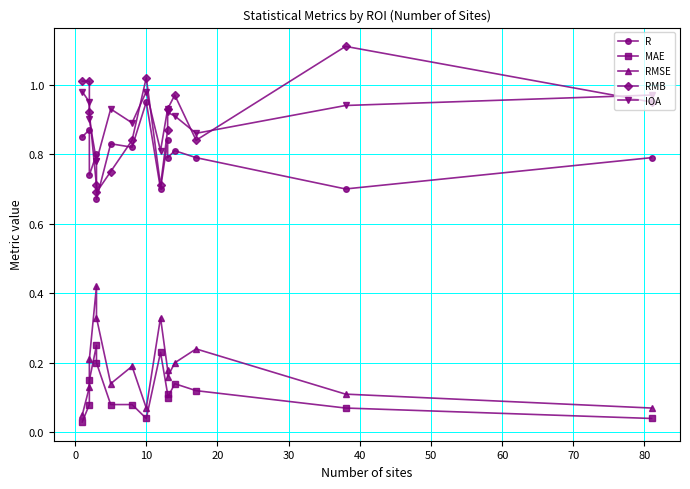

List the series in order of their peak value, highest first.

RMB, IOA, R, RMSE, MAE